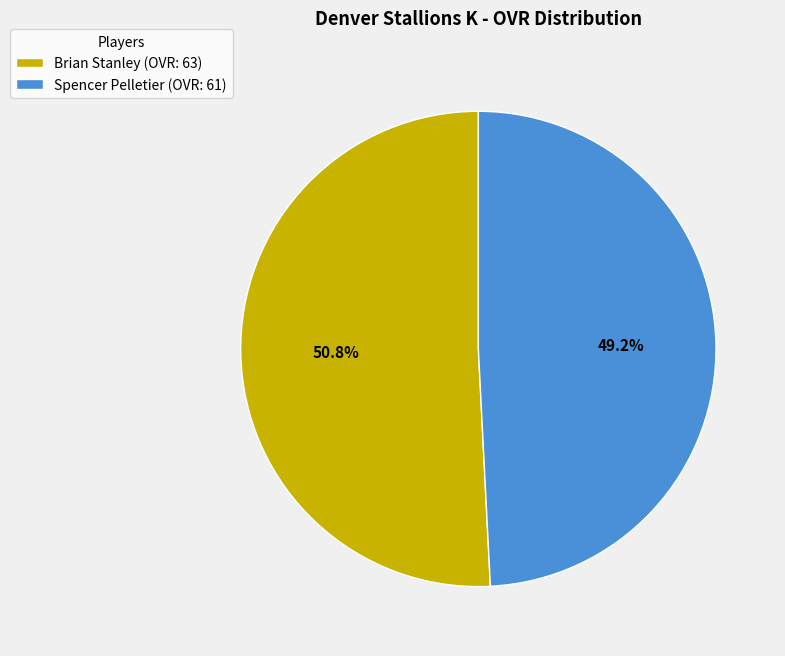

Which slice is the smallest?

Spencer Pelletier